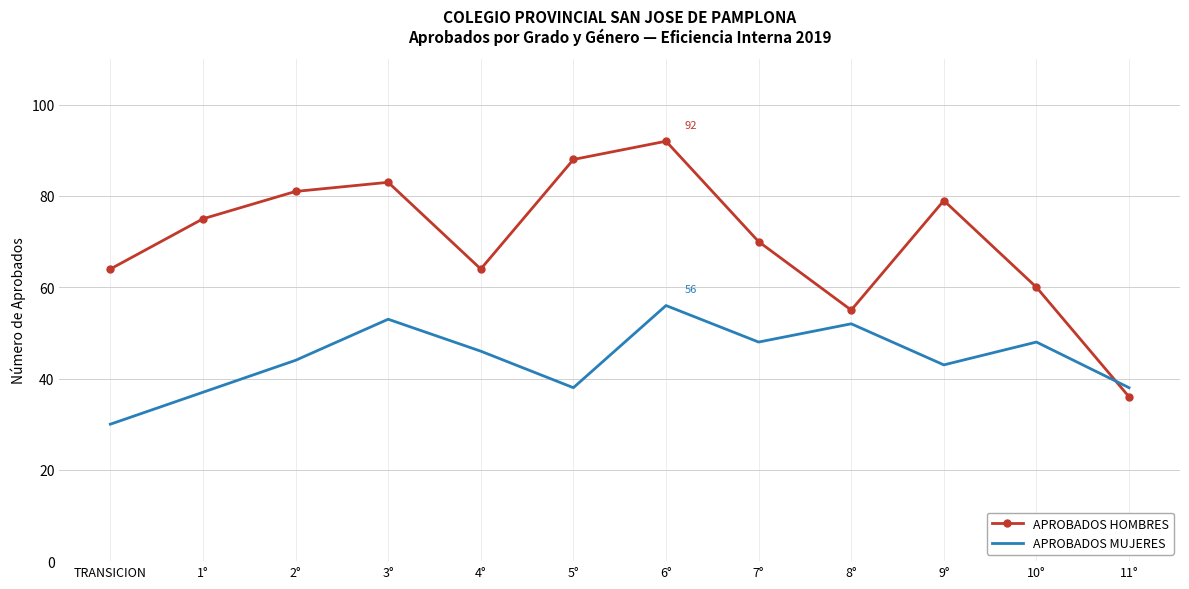

What is the smallest value displayed?

30